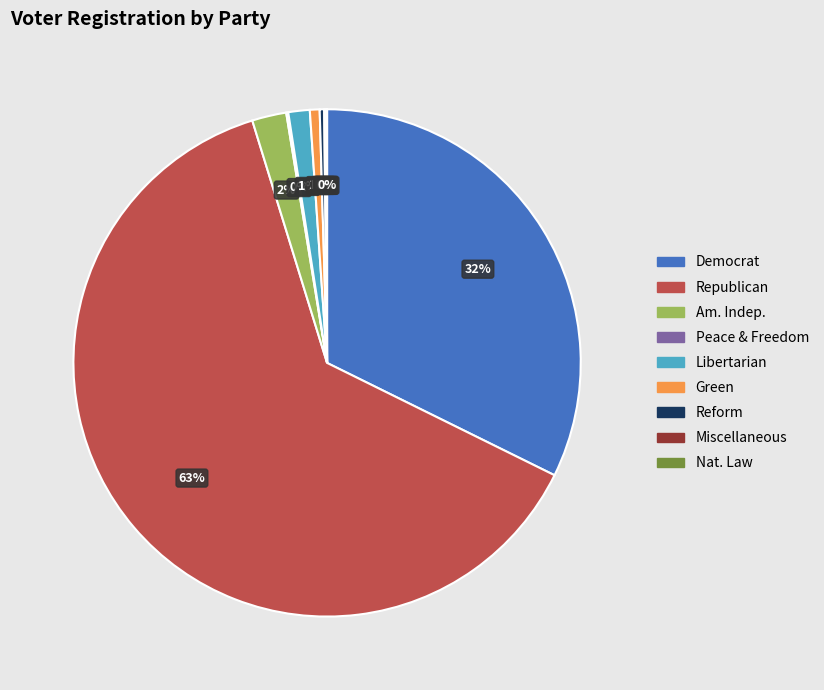

To the nearest percent, what is the average slice percentage?

11%